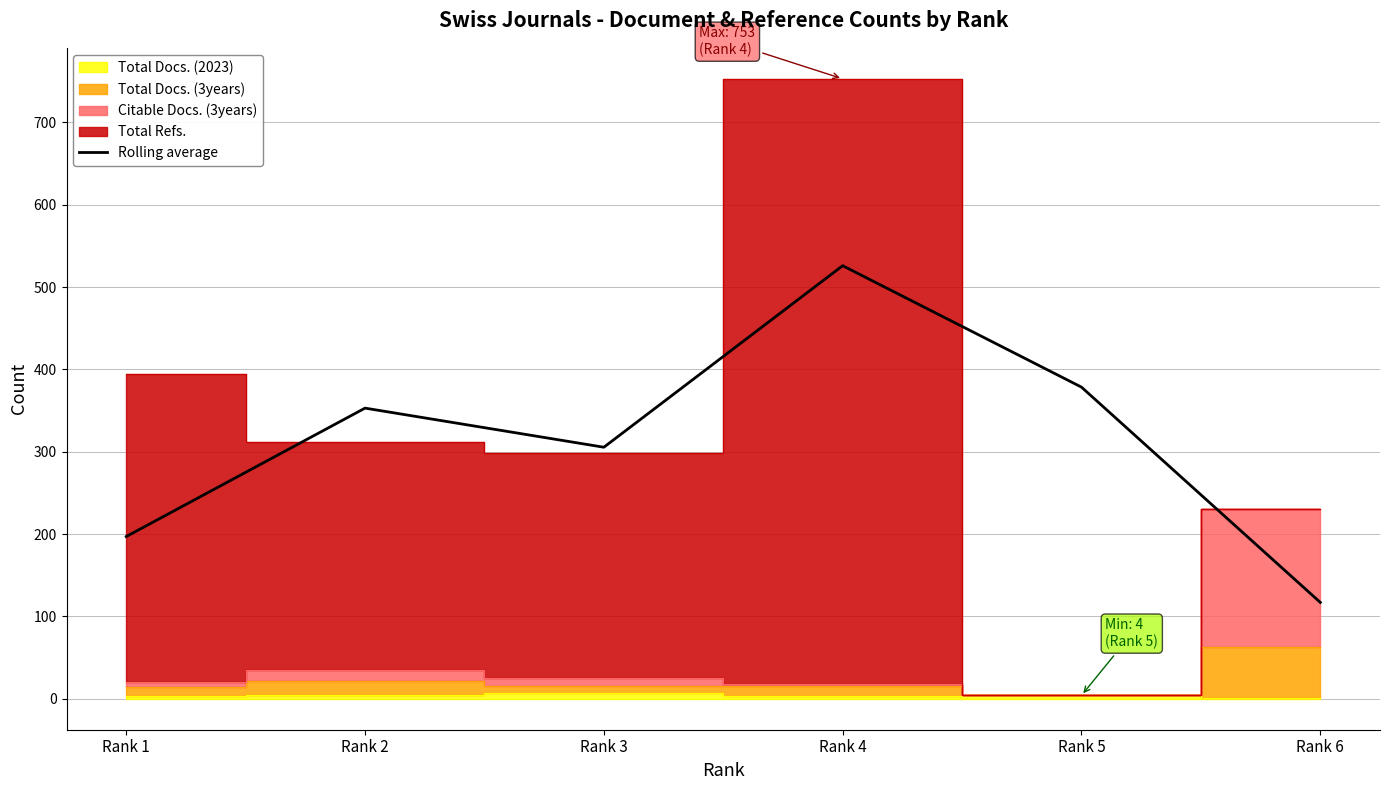

Rank the categories by value from lowest to highest.

Rank 6, Rank 1, Rank 3, Rank 2, Rank 5, Rank 4